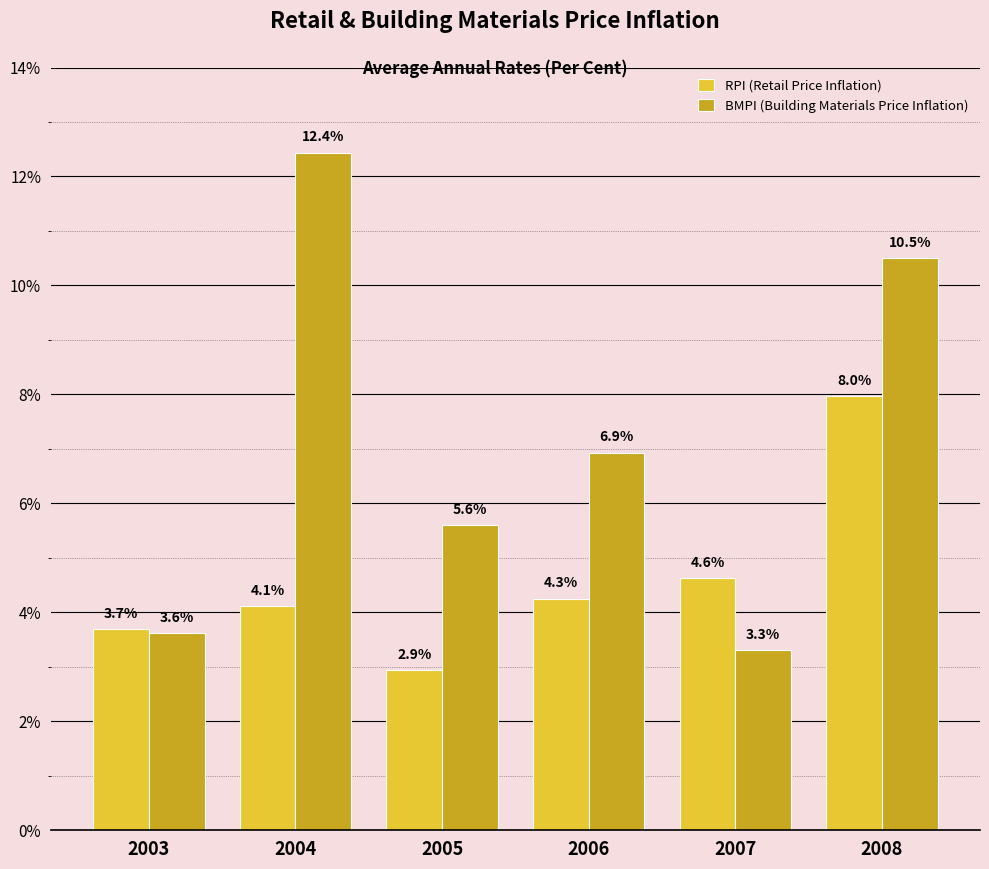

What are all the series names shown in the legend?

RPI (Retail Price Inflation), BMPI (Building Materials Price Inflation)